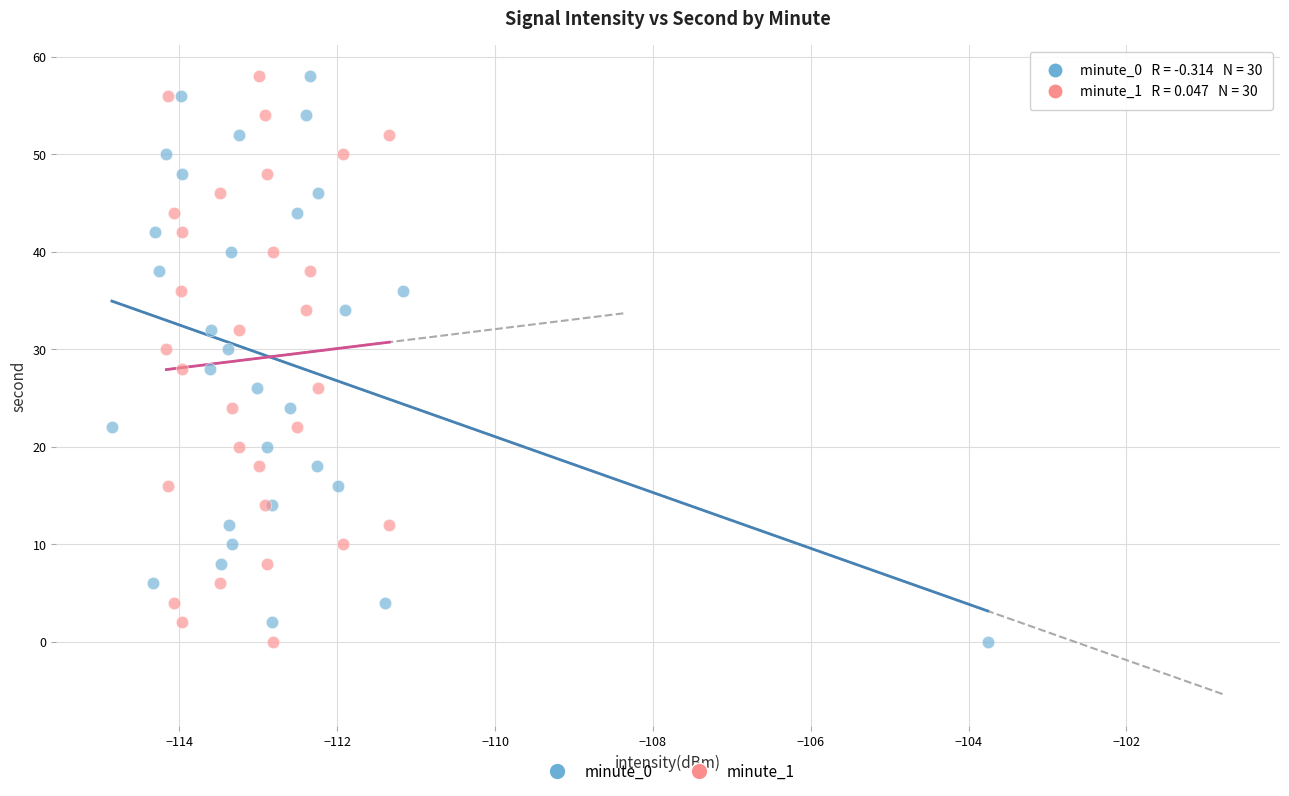

What are all the series names shown in the legend?

minute_0, minute_1